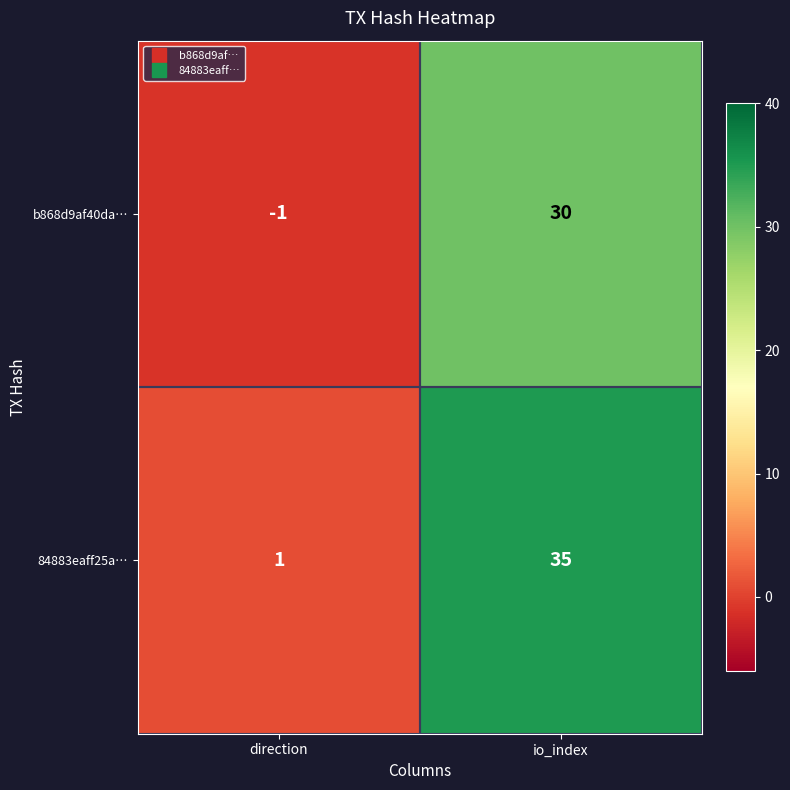

What is the difference between the 84883eaff25a… values at direction and io_index?

34